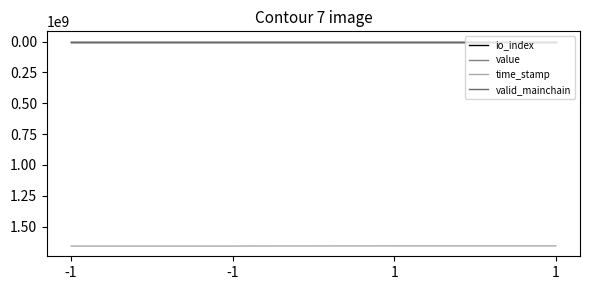

Rank the series at 1 from lowest to highest value.

value, valid_mainchain, io_index, time_stamp